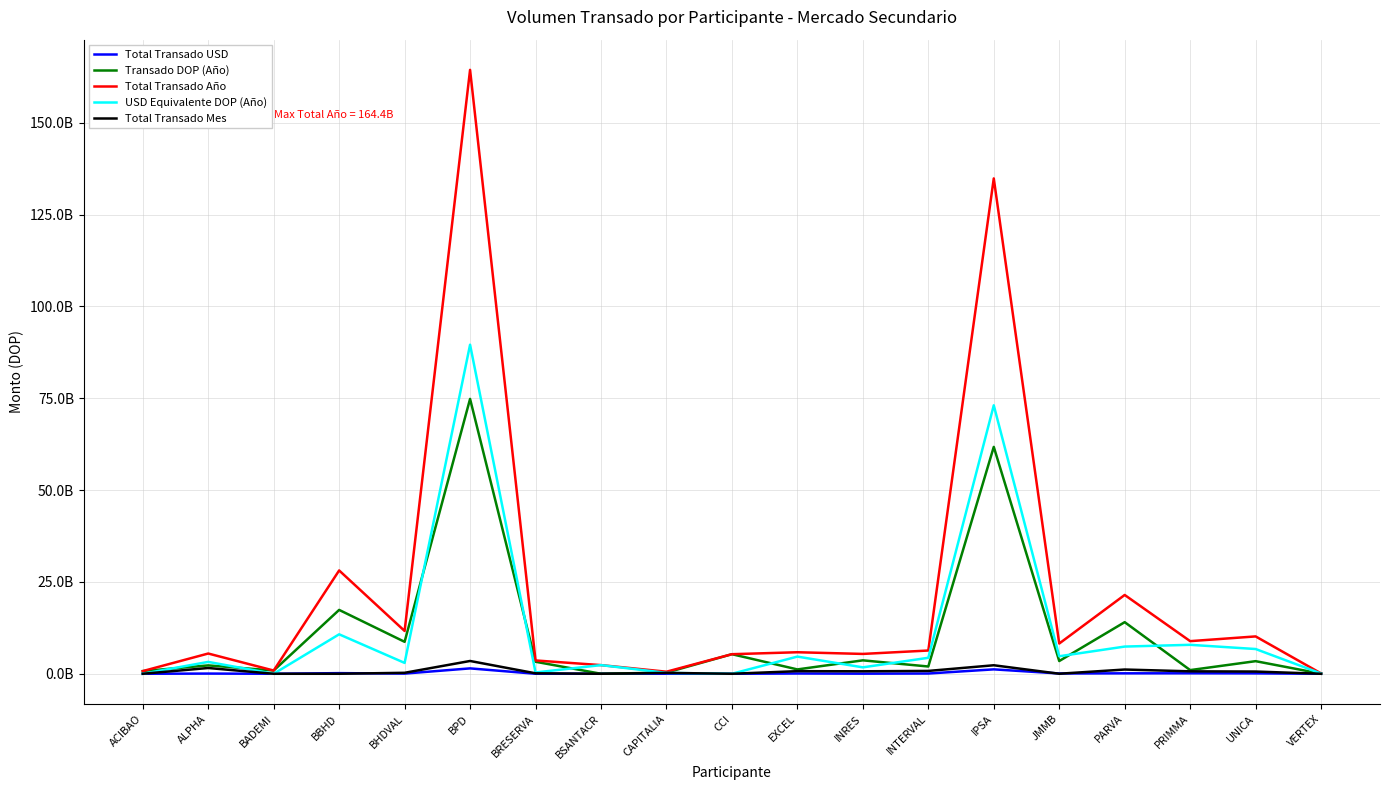

What are all the series names shown in the legend?

Total Transado USD, Transado DOP (Año), Total Transado Año, USD Equivalente DOP (Año), Total Transado Mes